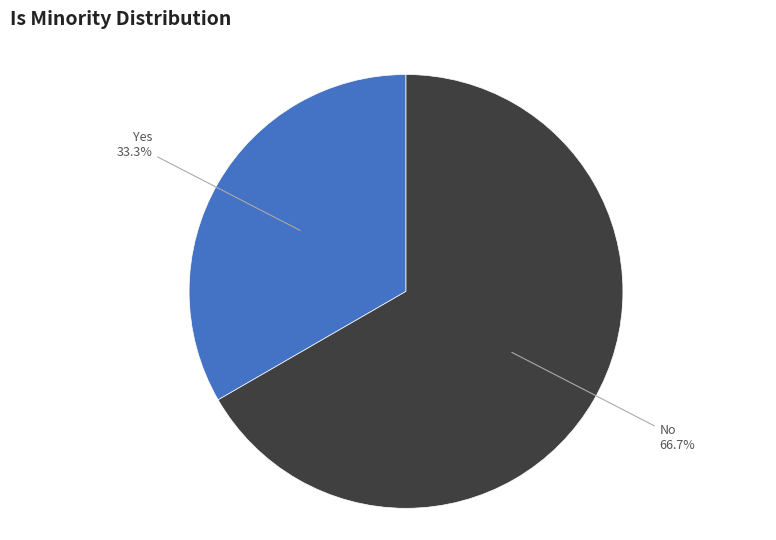

Does No represent more than half of the total?

Yes